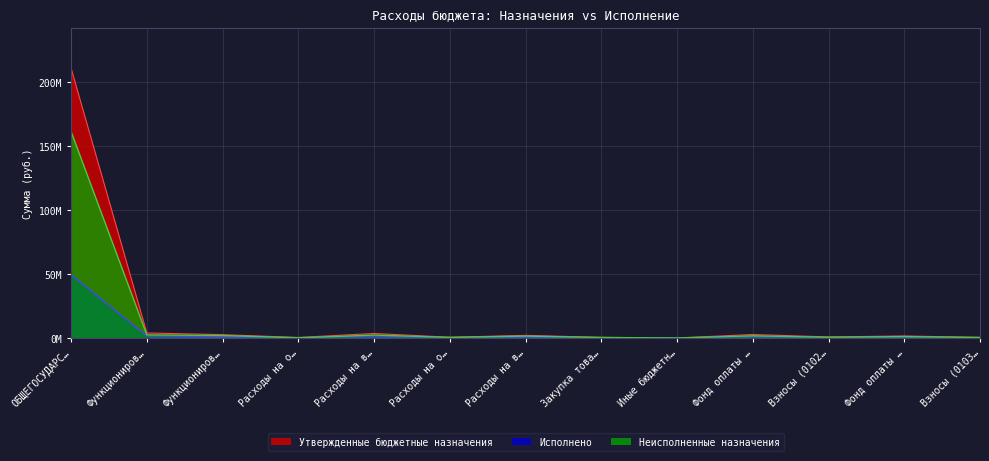

Rank the series by their average value, from highest to lowest.

Утвержденные бюджетные назначения, Неисполненные назначения, Исполнено